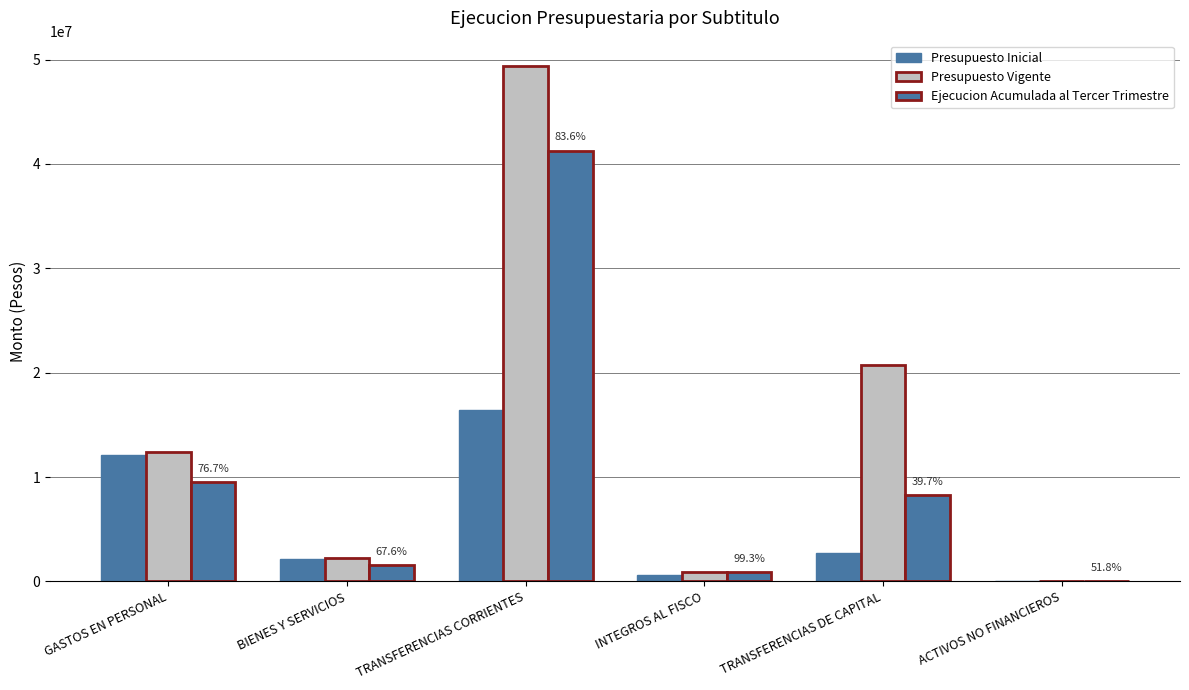

Which series has the largest range (max minus min)?

Presupuesto Vigente